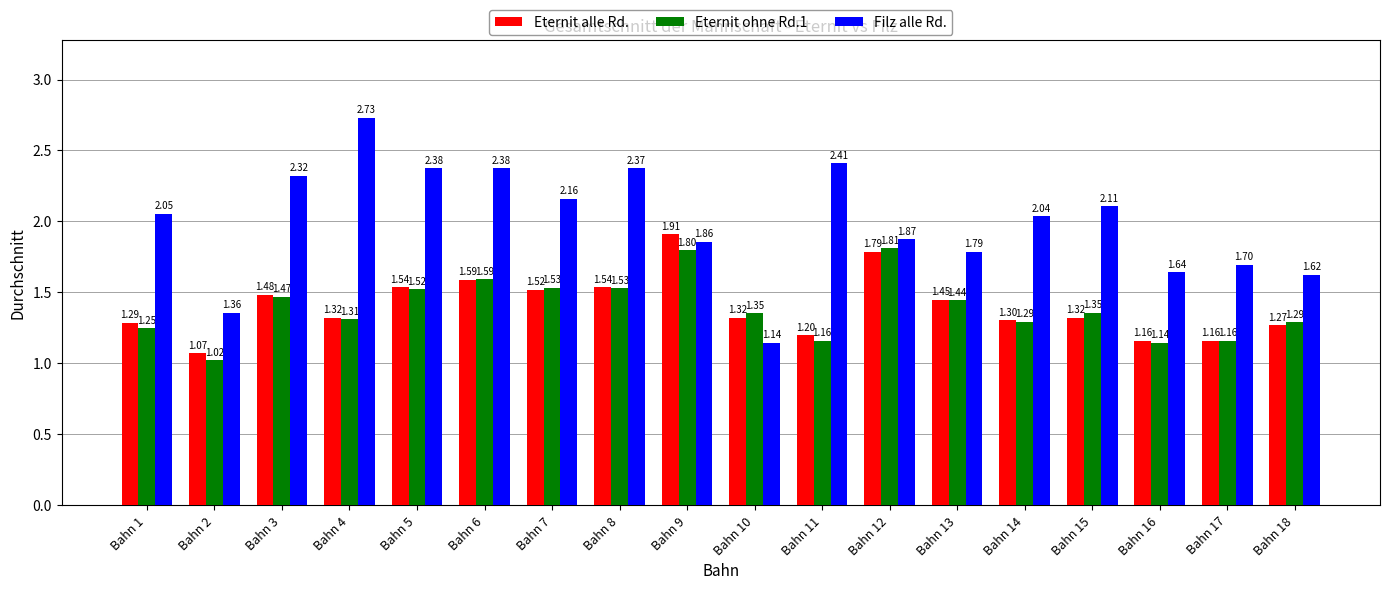

At Bahn 13, list the series in order from smallest to largest.

Eternit ohne Rd.1, Eternit alle Rd., Filz alle Rd.